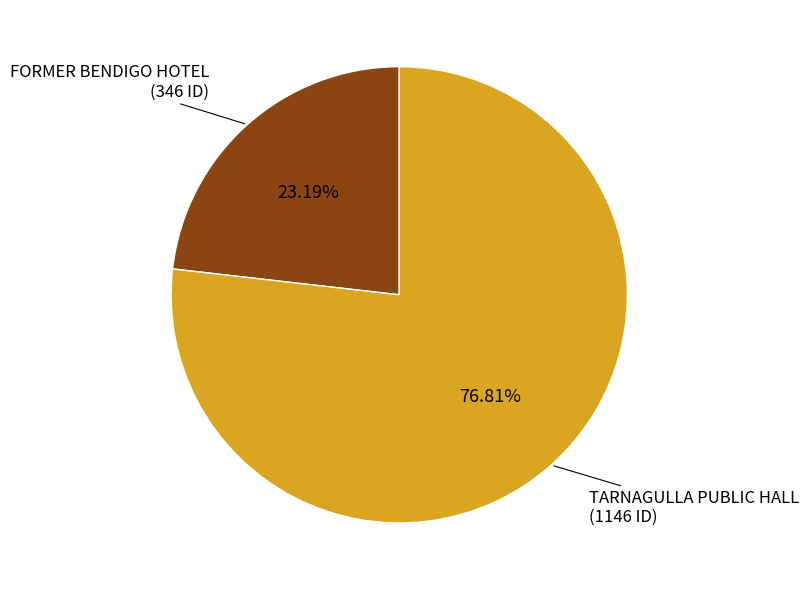

How many segments does this pie chart have?

2